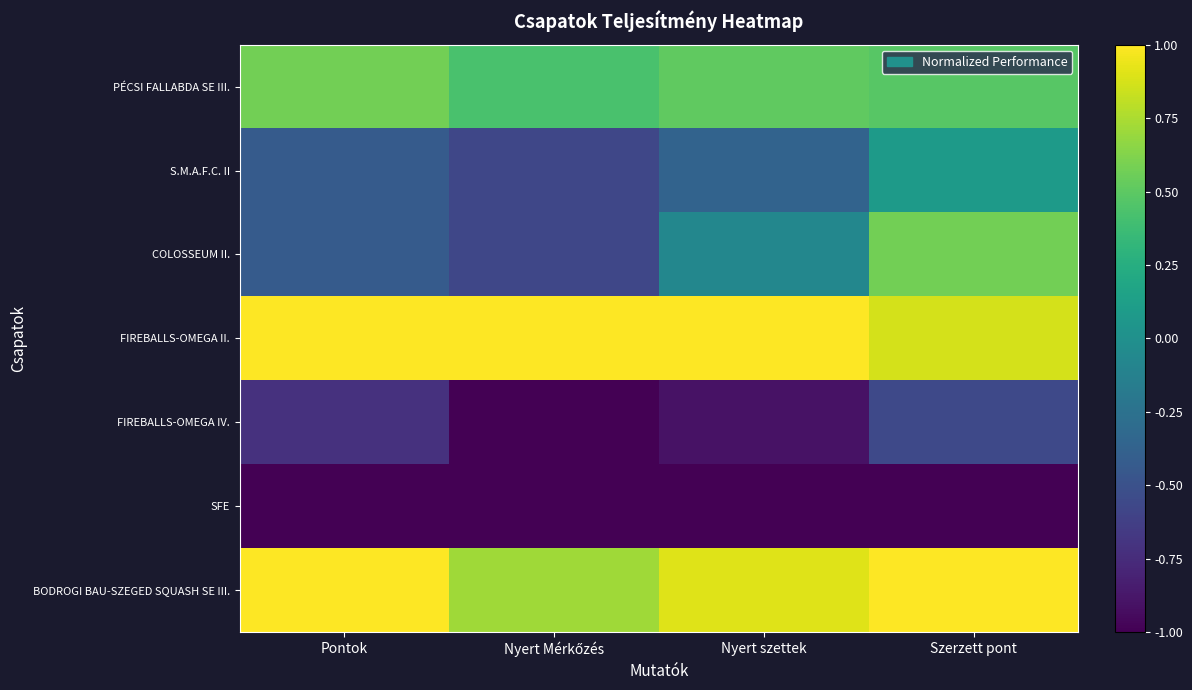

Which series has the largest total across all categories?

FIREBALLS-OMEGA II.